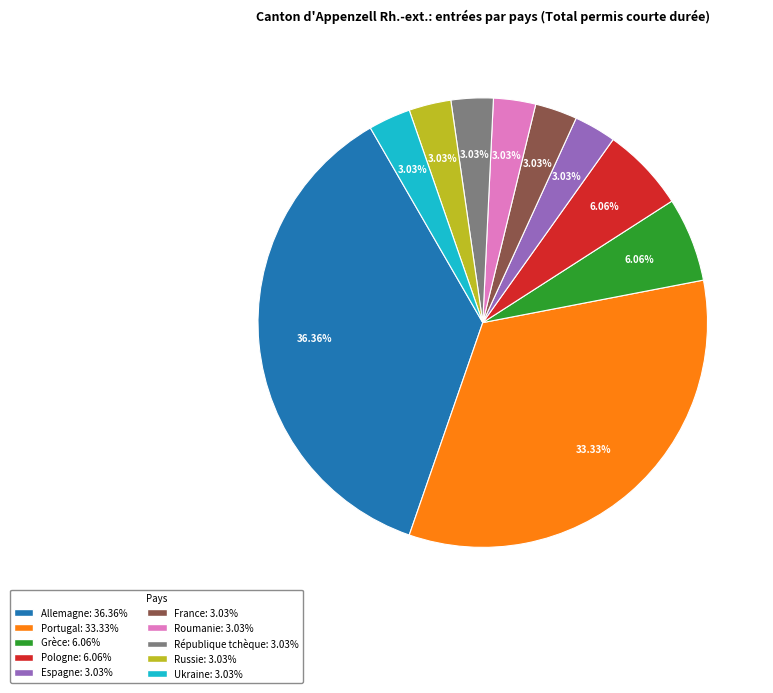

How many slices are in this pie chart?

10